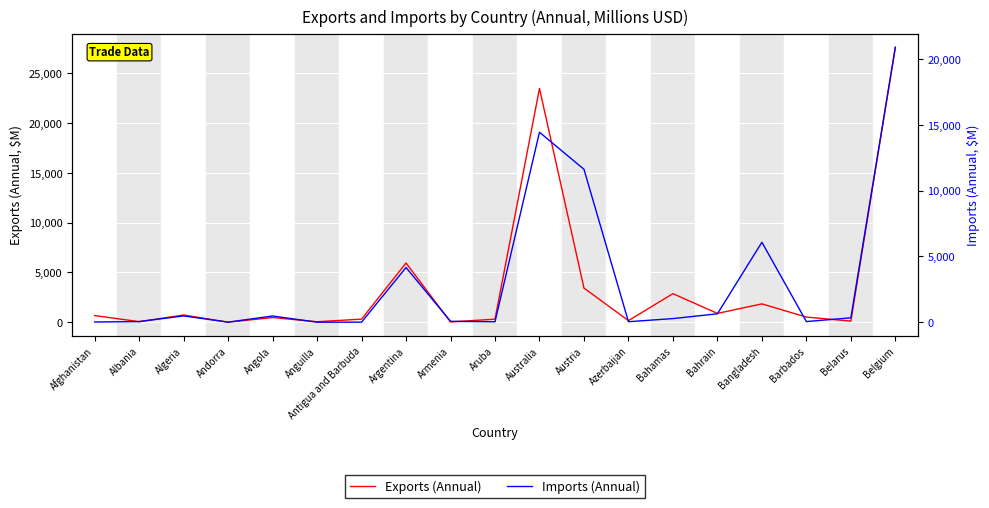

What is the difference between the Imports (Annual) values at Belarus and Algeria?

145.2